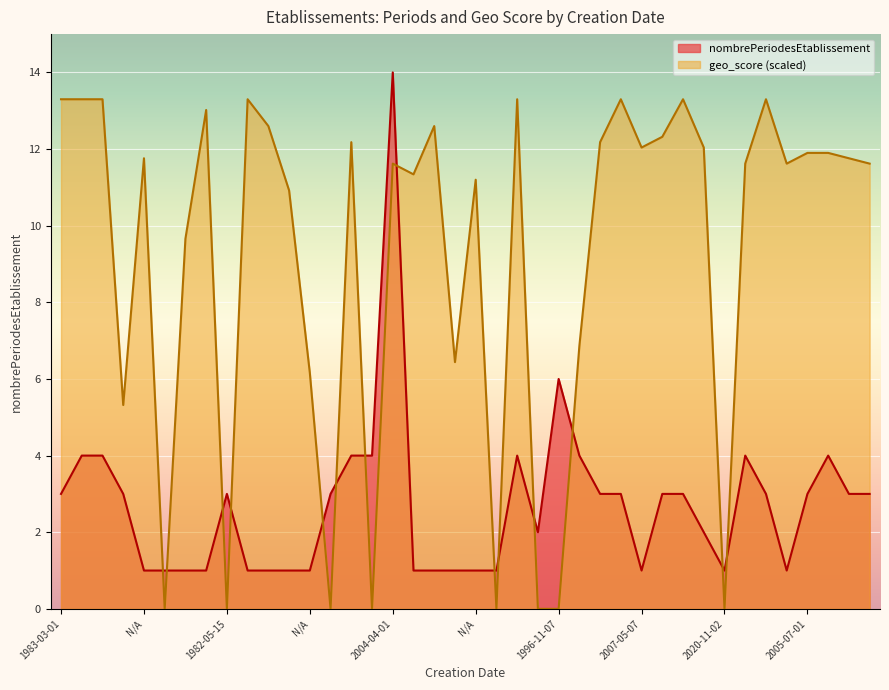

How many intersections are there between geo_score and nombrePeriodesEtablissement?

14